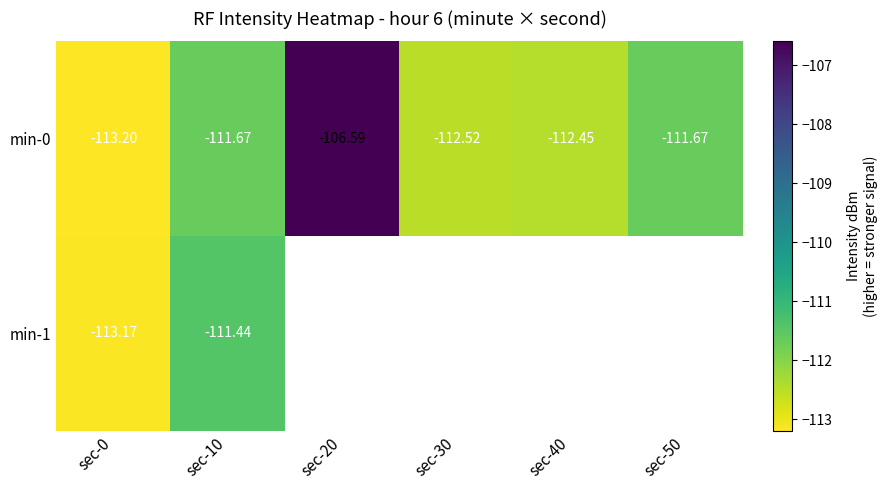

What is the difference between the maximum and minimum values in the min-0 series?

6.6